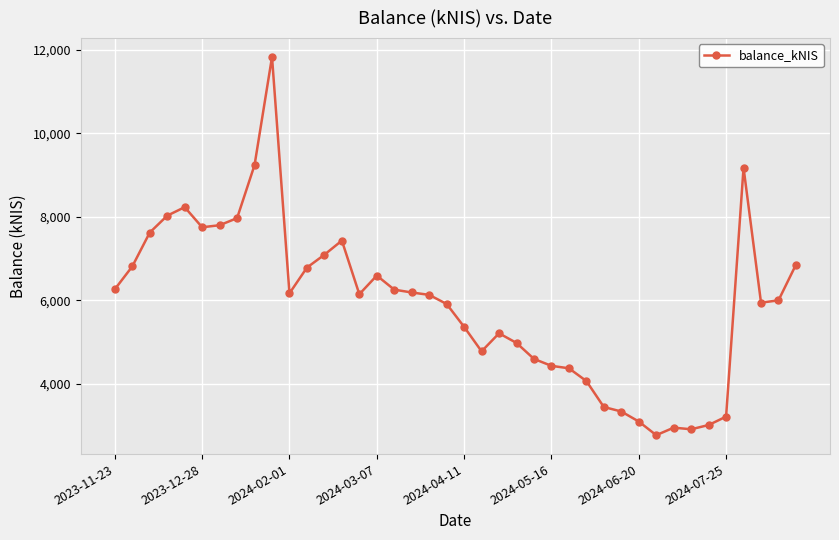

Is this an area chart (filled region under the line)?

No